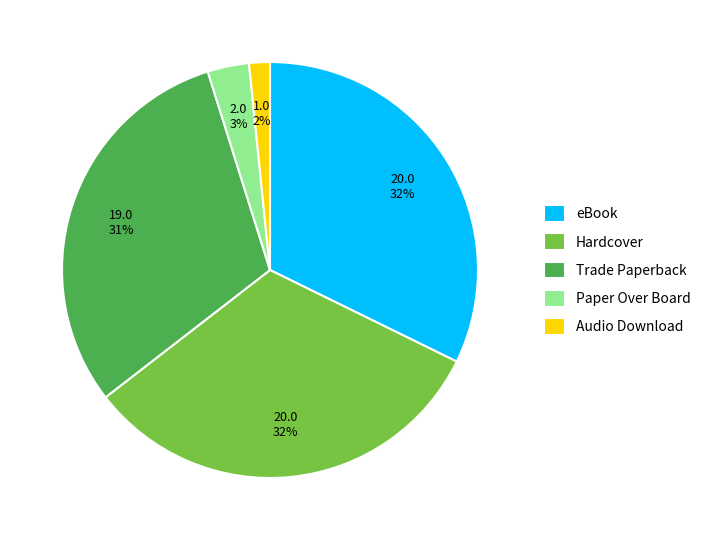

How many slices are in this pie chart?

5